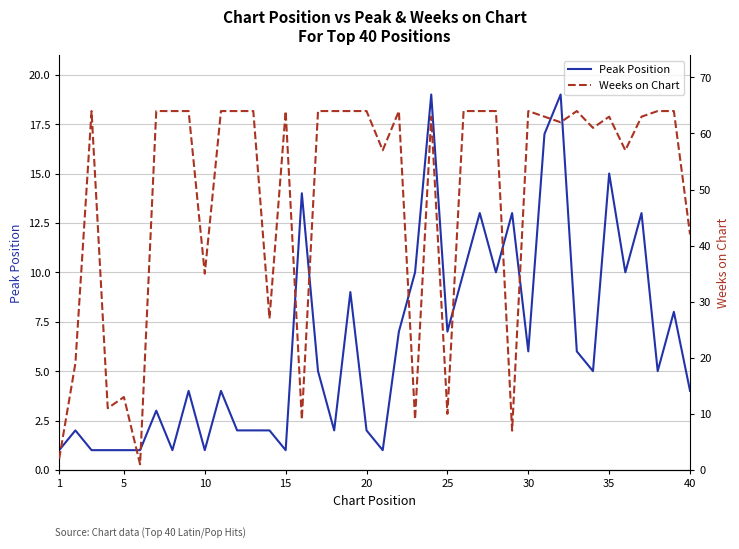

What is the difference between the Peak Position values at 40 and 35?

11